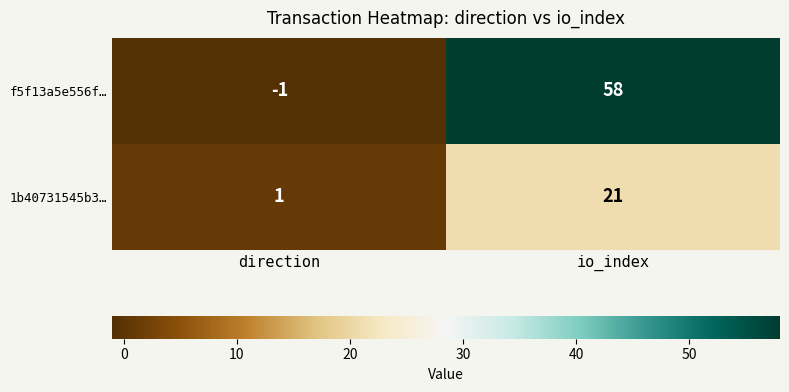

Rank the series by their maximum value, from highest to lowest.

f5f13a5e556f…, 1b40731545b3…